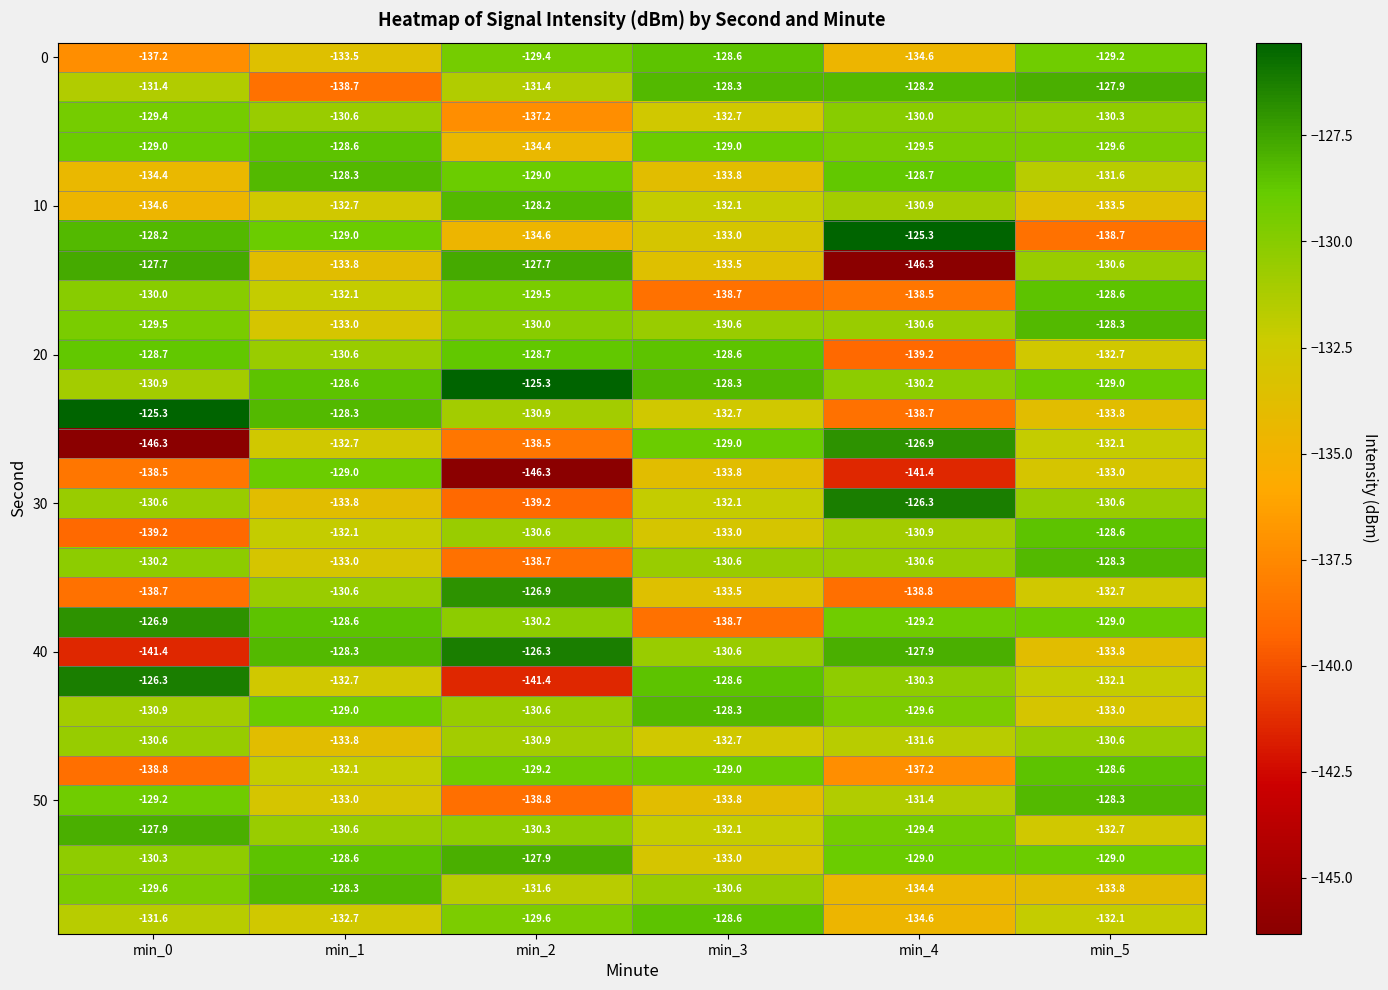

What is the greatest value displayed?

-125.3